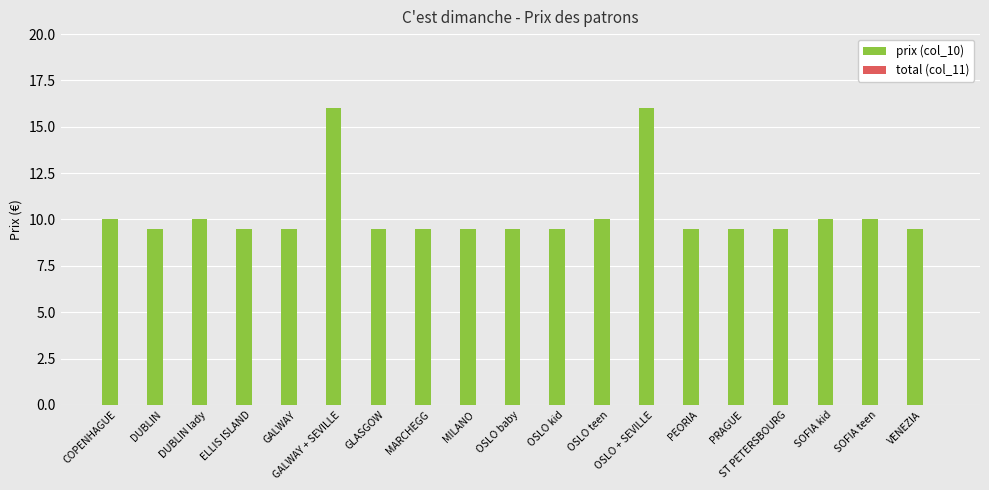

What is the value of the 14th bar from the left?

9.5